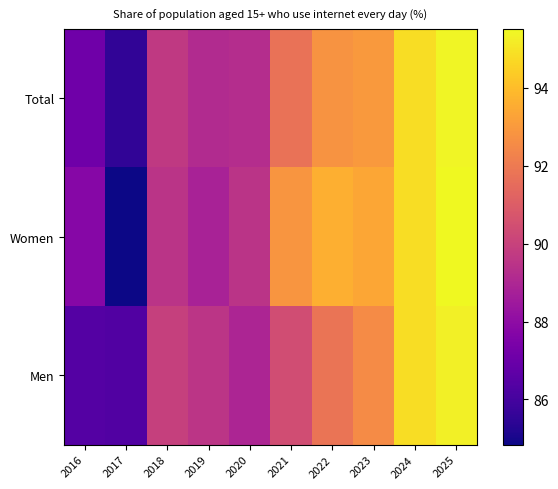

Reading left to right, transcribe all the data shown in this chart.

Total: 2016=87.1	2017=85.5	2018=89.7	2019=89.2	2020=89.2	2021=91.7	2022=92.8	2023=93.0	2024=94.8	2025=95.4
Women: 2016=87.8	2017=84.8	2018=89.5	2019=88.8	2020=89.5	2021=92.9	2022=93.6	2023=93.4	2024=94.8	2025=95.5
Men: 2016=86.4	2017=86.3	2018=89.9	2019=89.5	2020=88.9	2021=90.4	2022=91.8	2023=92.6	2024=94.8	2025=95.3